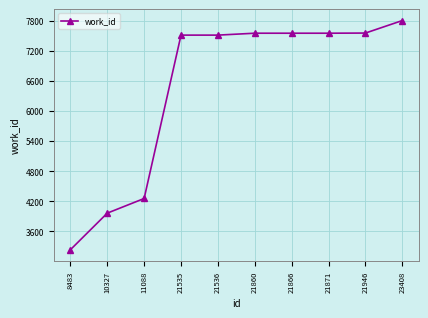

Where is the data nearest to the value 5517?

11088